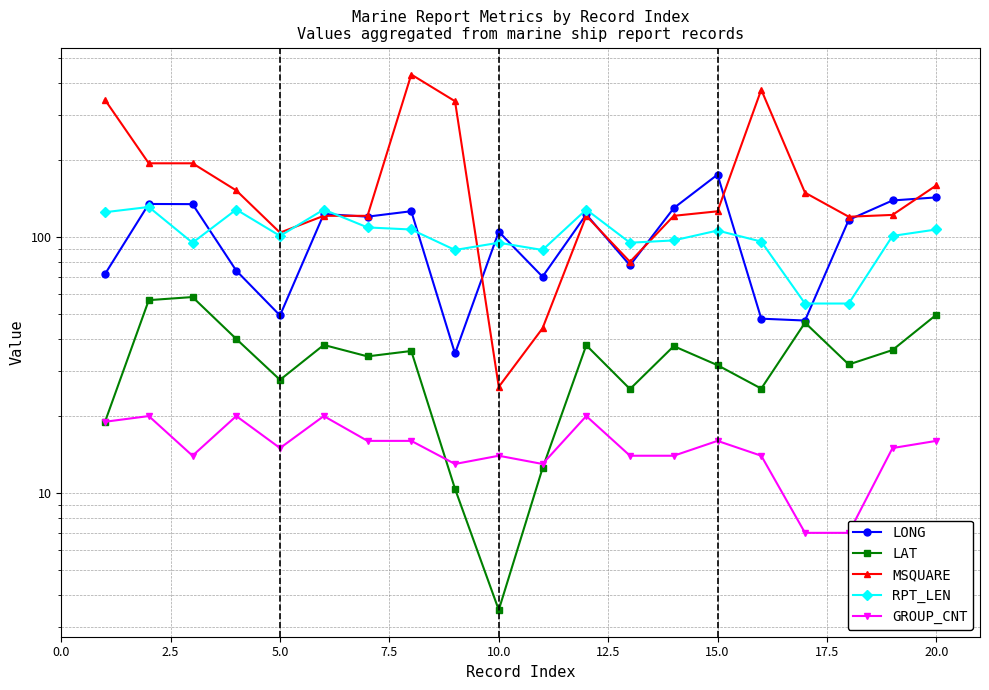

How many categories are shown in the chart?

20